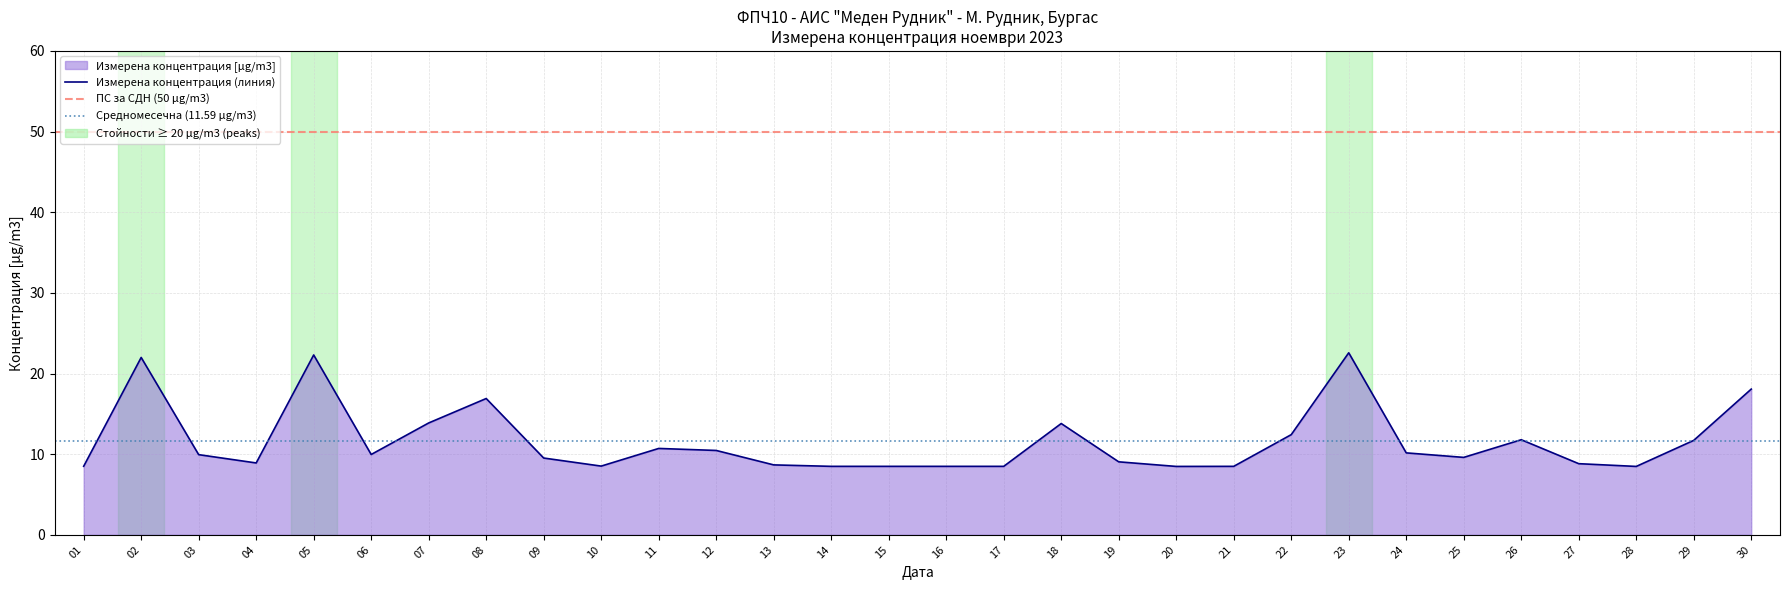

Which category has the lowest value across all series?

20